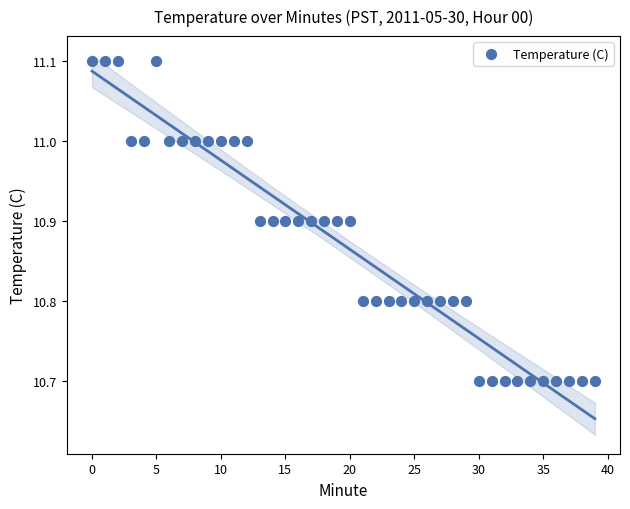

What is the range of Y values (max minus min)?

0.4